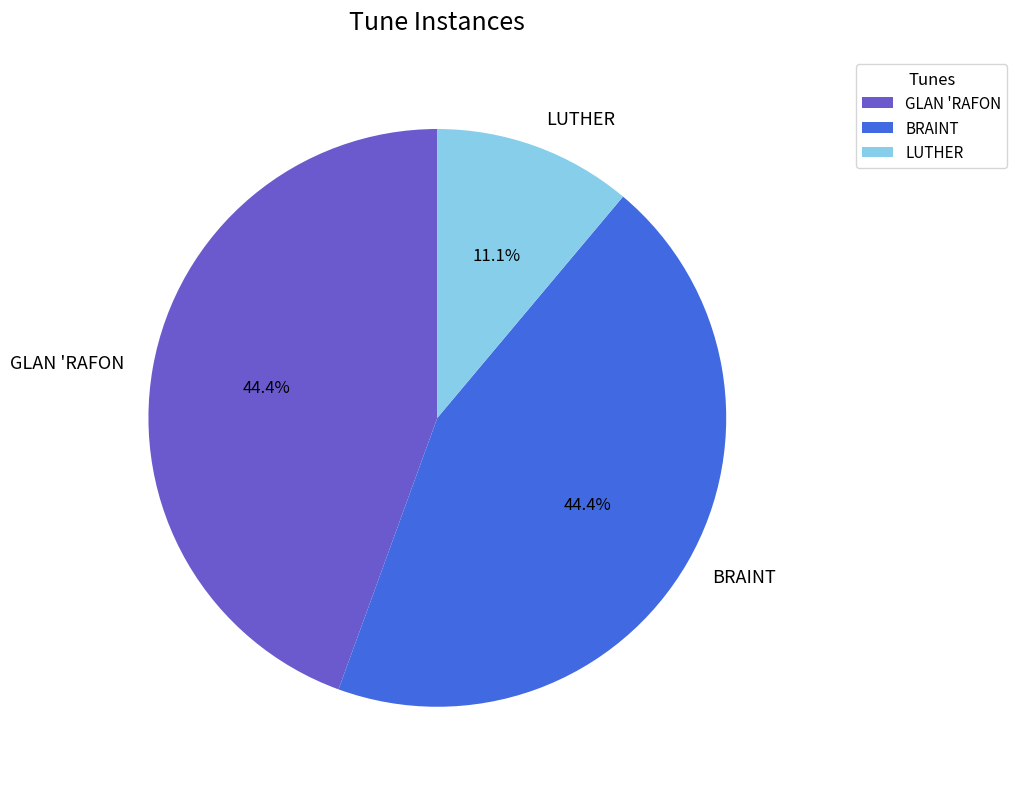

Does any single category account for the majority?

No